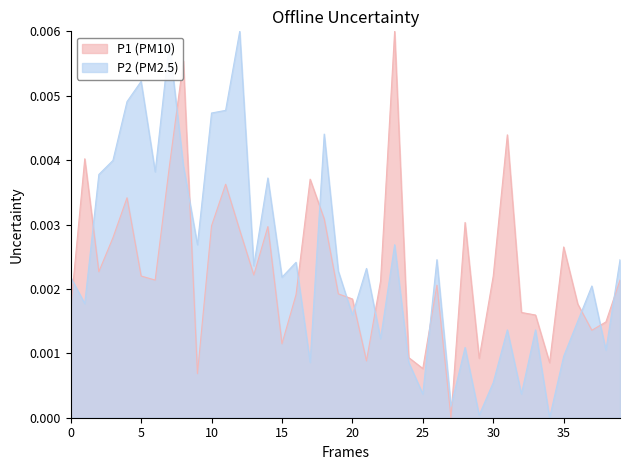

Rank the series at 15 from highest to lowest value.

P2 (PM2.5), P1 (PM10)